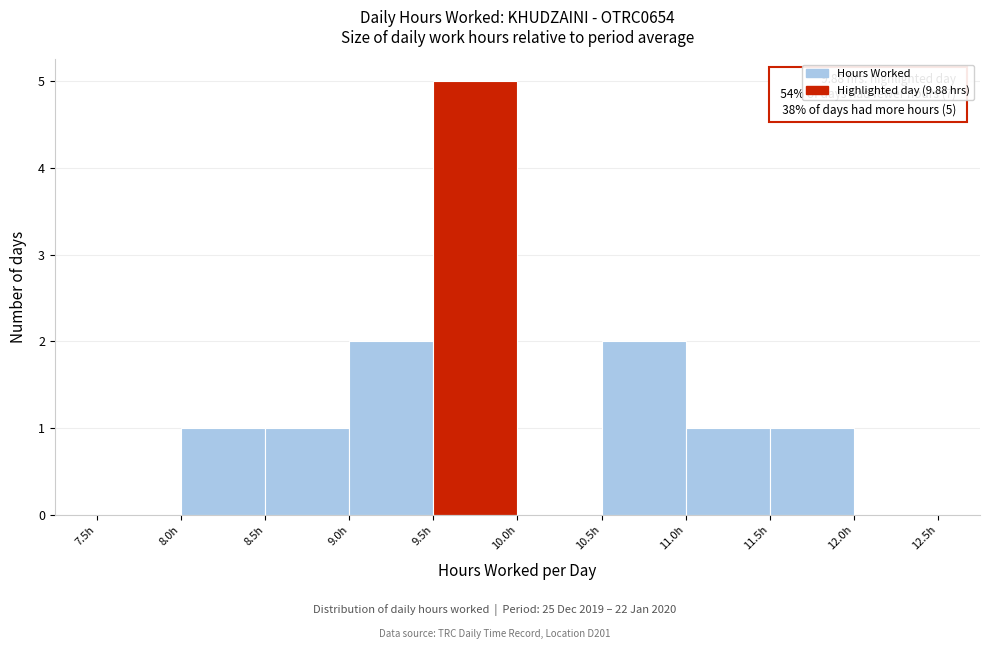

Over which range of the x-axis is the bar tallest?

9.5 to 10.0